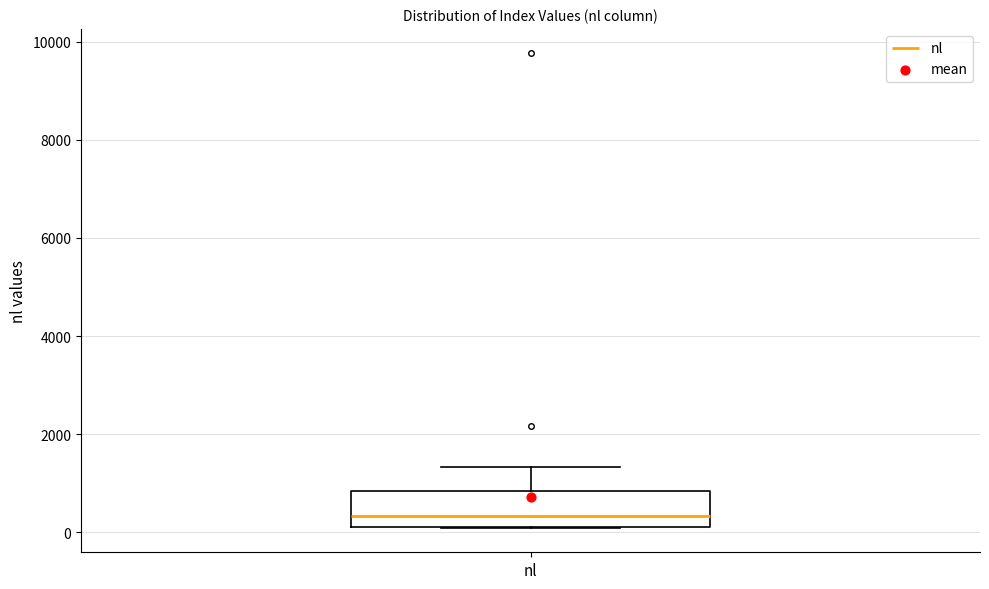

Where does the upper whisker of the box for nl end on the y-axis? The values are not printed on the chart, so give them approximately, as read against the axis.

1400